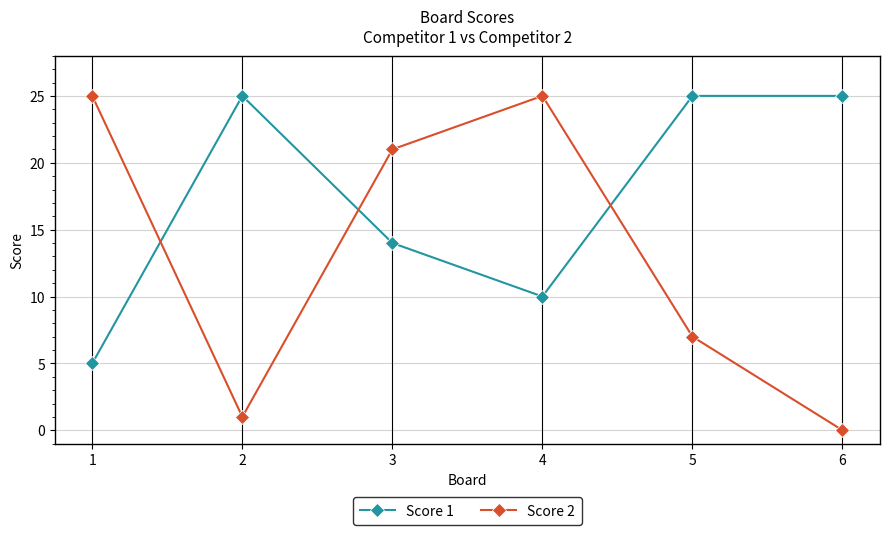

At which category does Score 2 reach its first local peak?

4